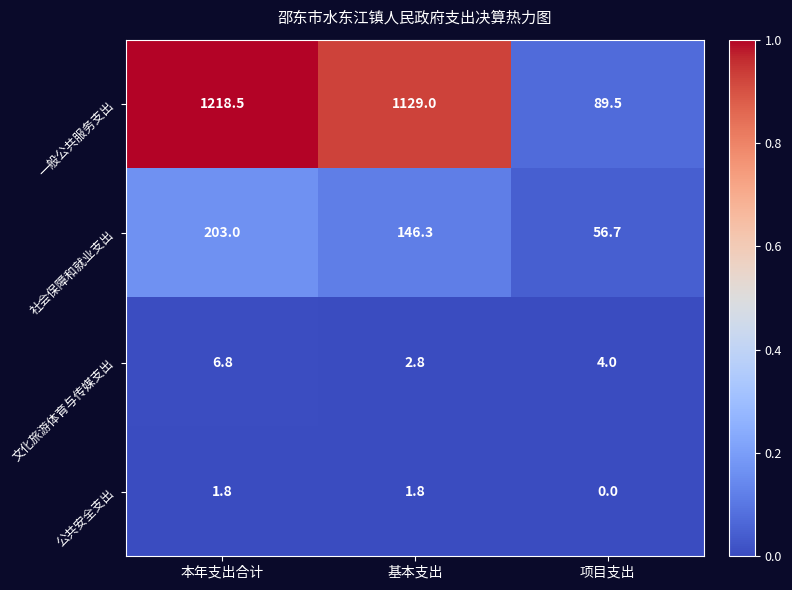

How many distinct data groups are displayed?

4